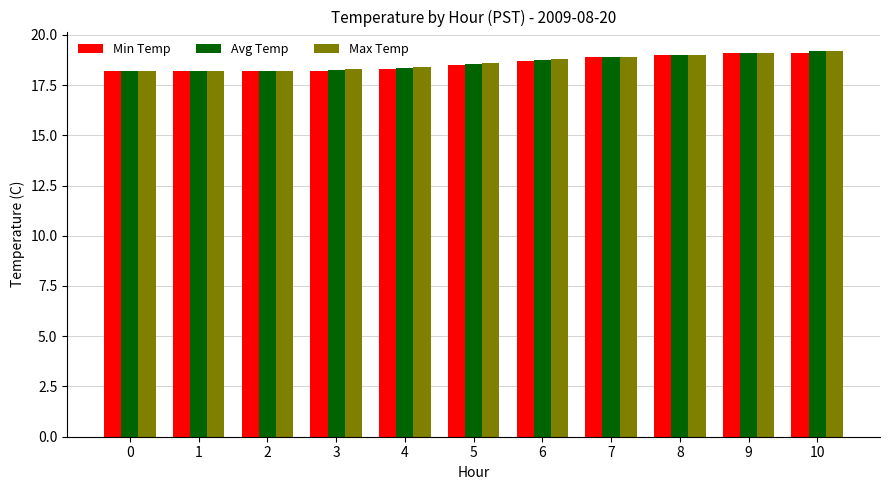

What is the value of the Min Temp bar at the 6th from the left?

18.5